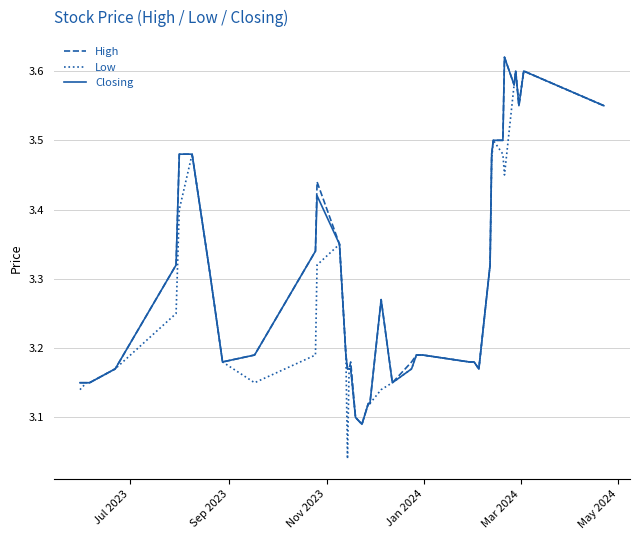

Which series has the largest range (max minus min)?

Low